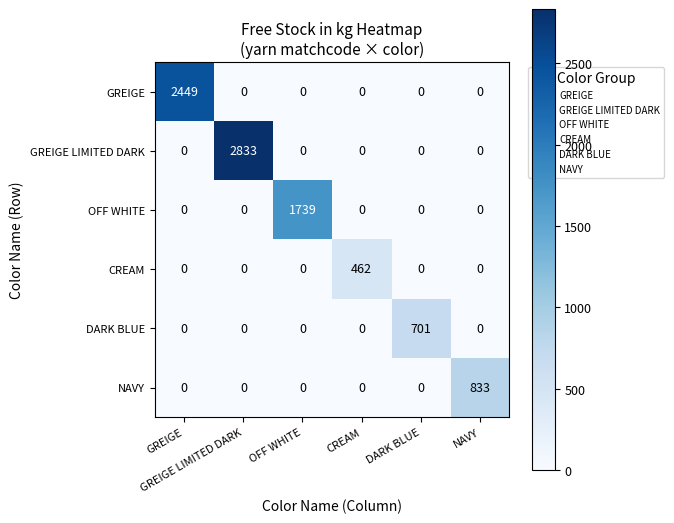

What is the greatest value displayed?

2833